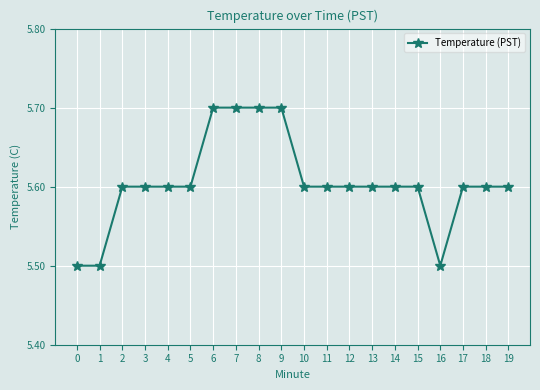

Approximately how many times larger is the value at 1 compared to 17?

1.0